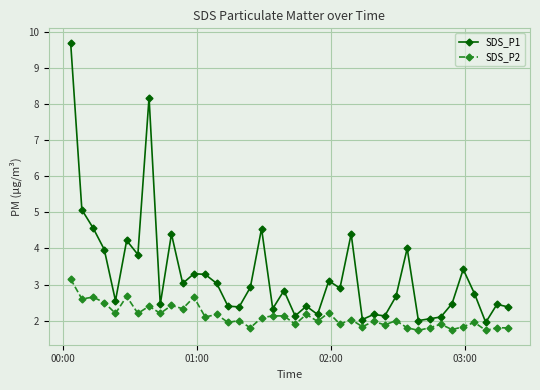

What is the average value of the SDS_P1 series?

3.3